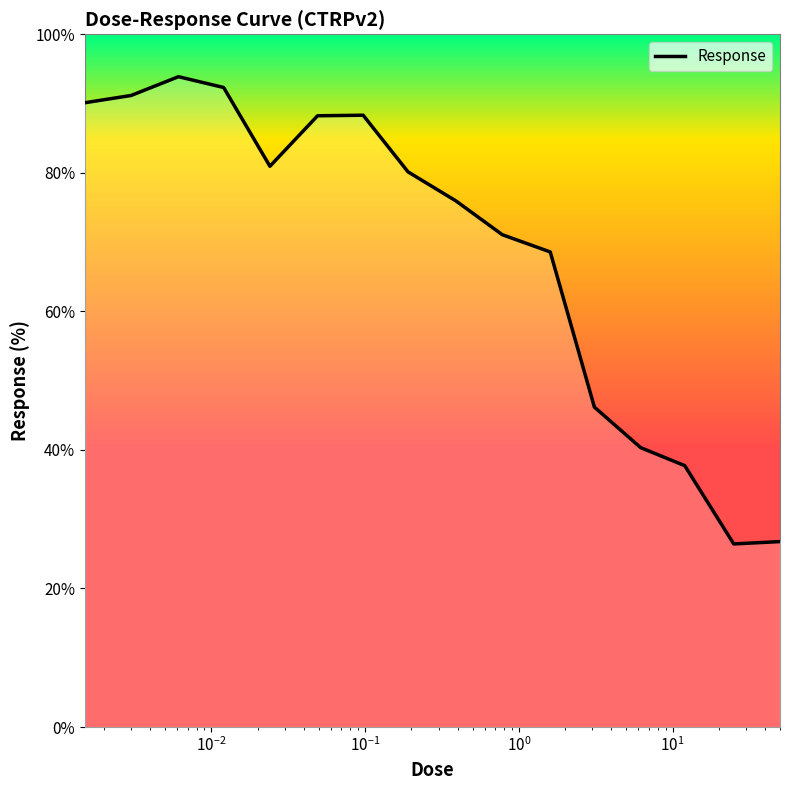

What is the greatest value displayed?

93.9